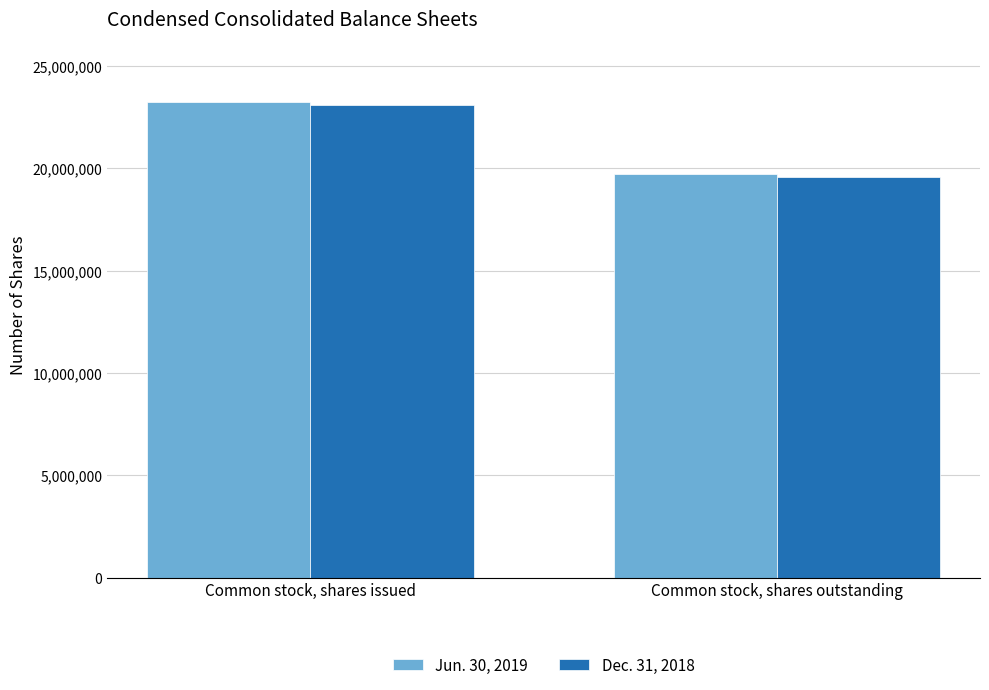

Reading right to left, transcribe all the data shown in this chart.

Jun. 30, 2019: Common stock, shares outstanding=19719214	Common stock, shares issued=23237703
Dec. 31, 2018: Common stock, shares outstanding=19577024	Common stock, shares issued=23095513